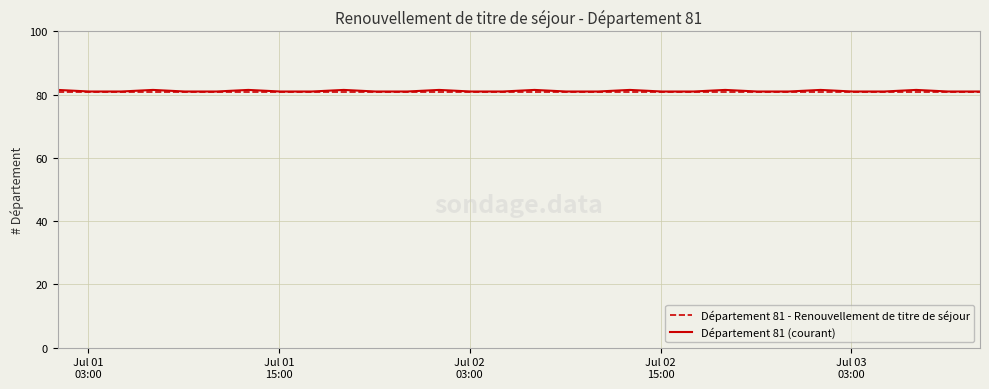

What is the lowest value of the Département 81 - Renouvellement de titre de séjour series?

81.0